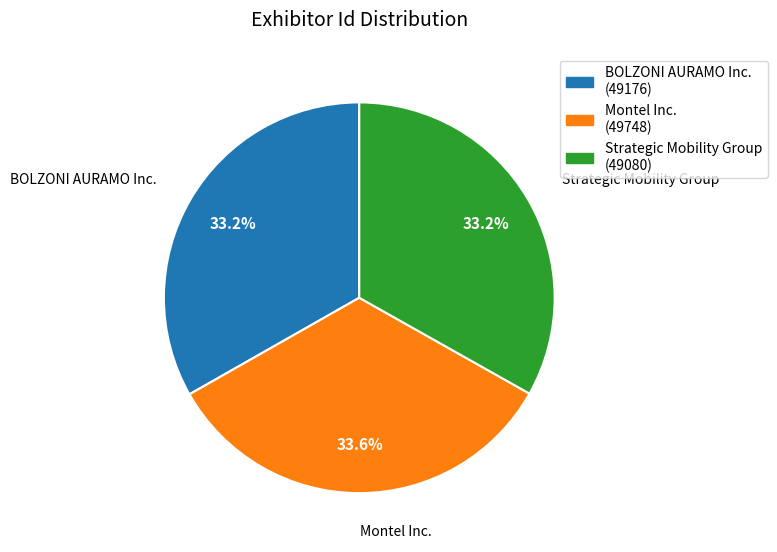

What is the ratio of the value at Montel Inc. to the value at BOLZONI AURAMO Inc.?

1.0